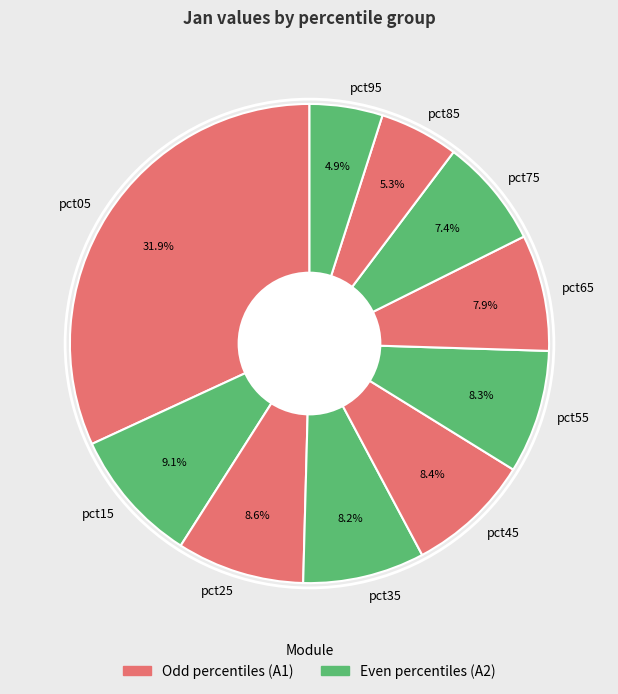

Approximately how many times larger is the value at pct15 compared to pct05?

0.3